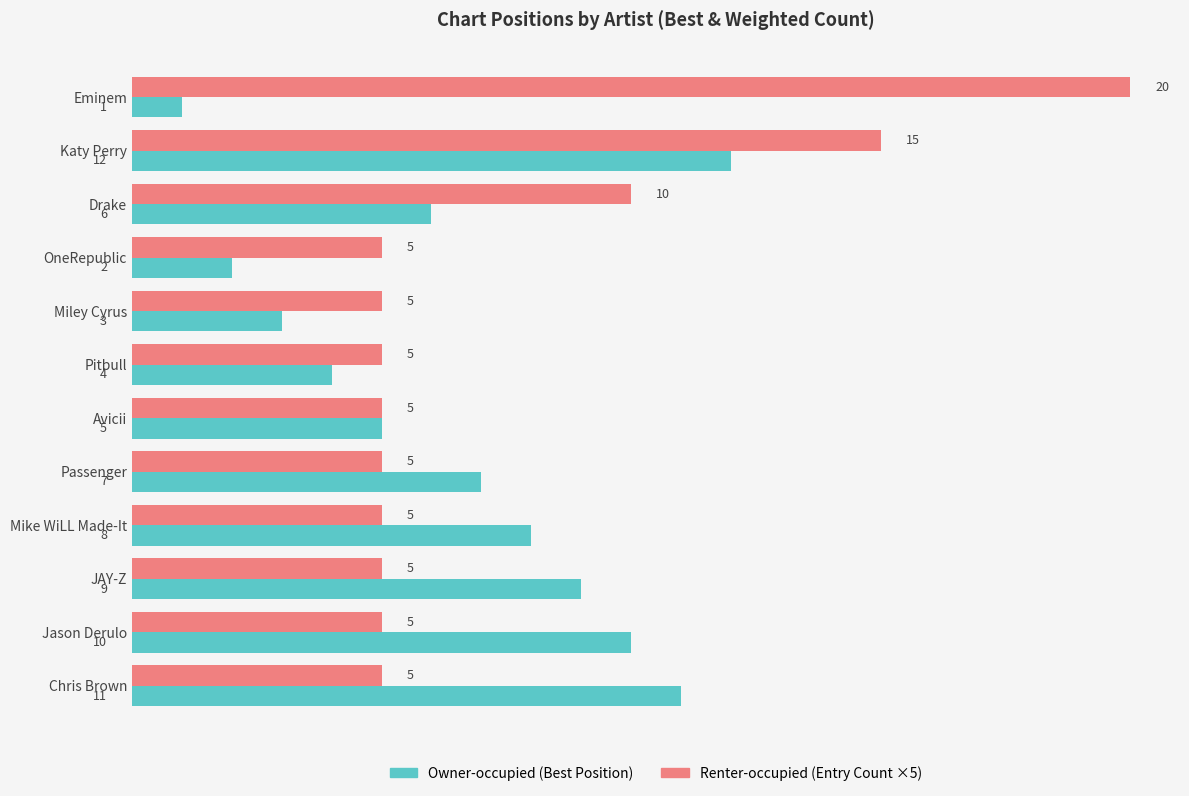

What is the spread (max minus min) of values at Chris Brown?

6